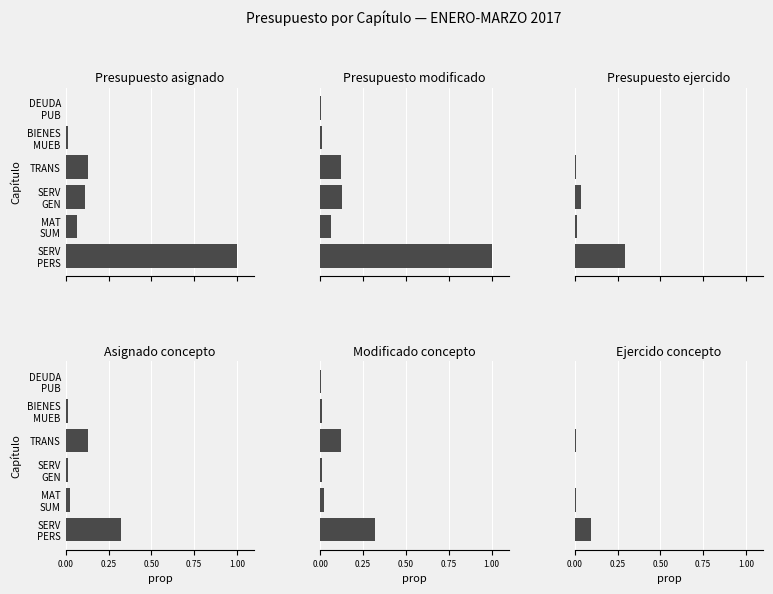

What is the difference between the highest and lowest values at MAT SUM?

0.1